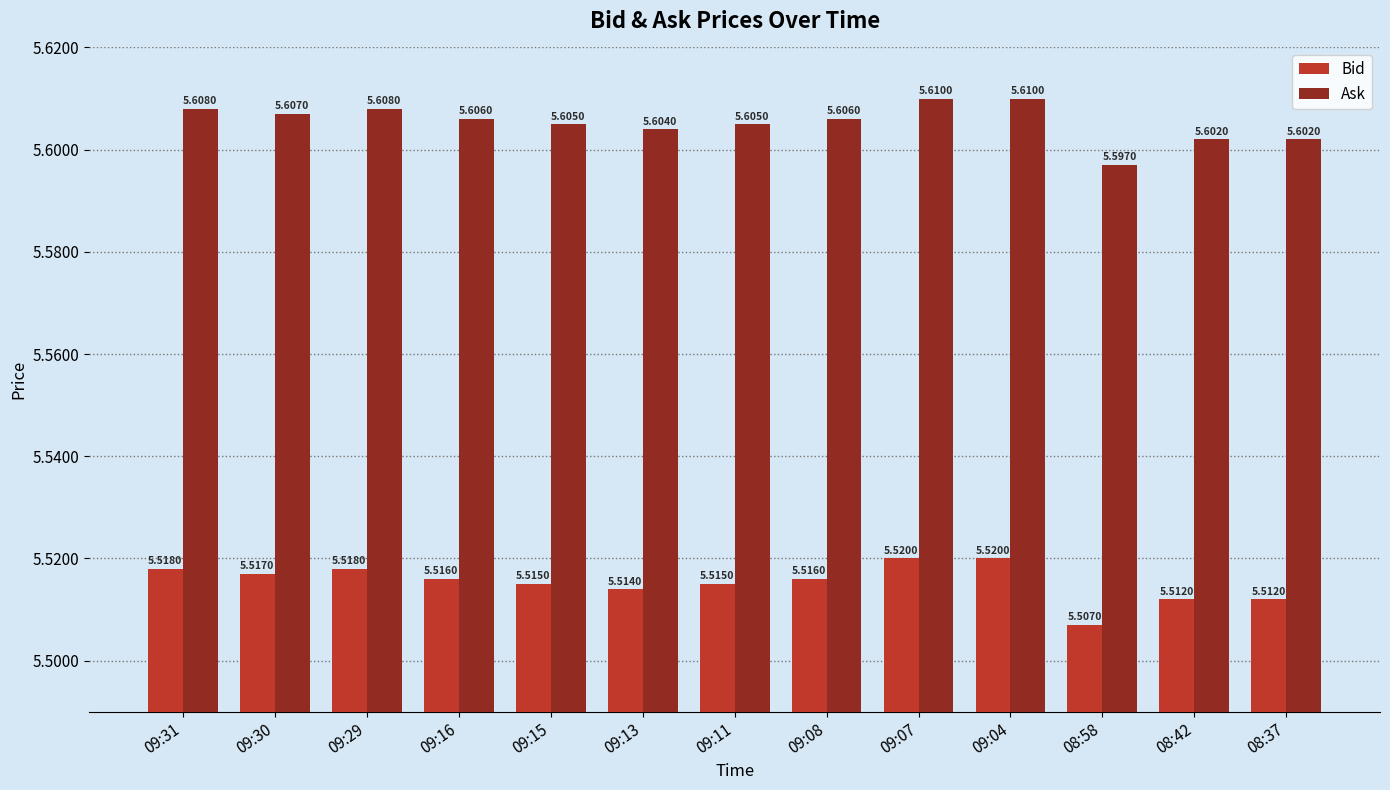

Are the bars horizontal?

No